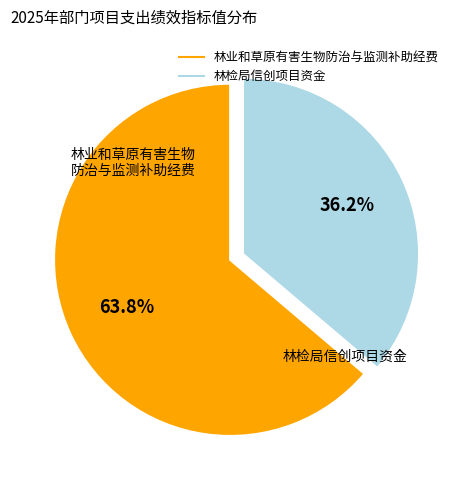

Count the number of slices in the pie.

2